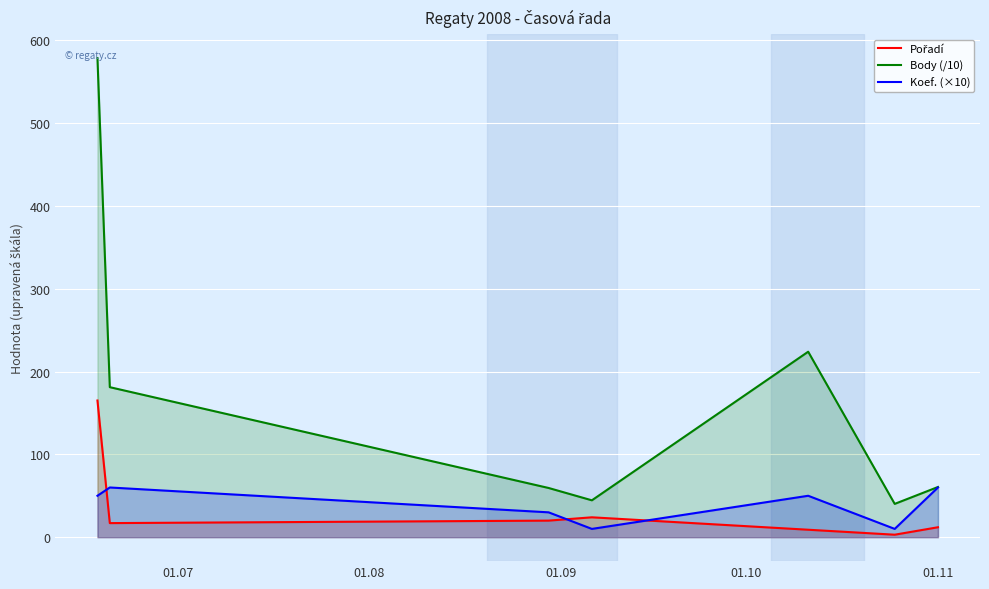

Which series has the largest total across all categories?

Body (/10)